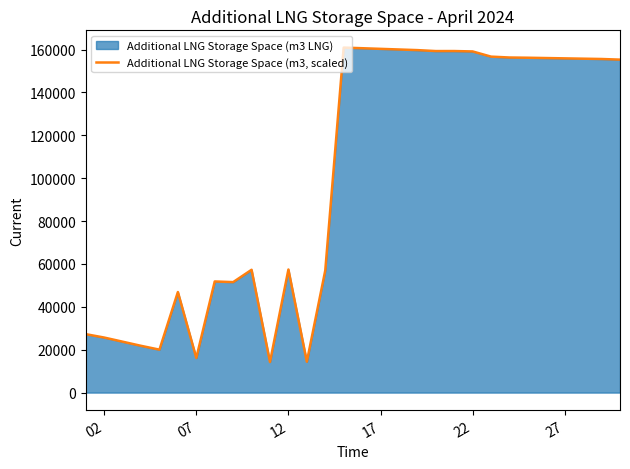

What is the lowest value of the Additional LNG Storage Space (m3, scaled) series?

14282.7